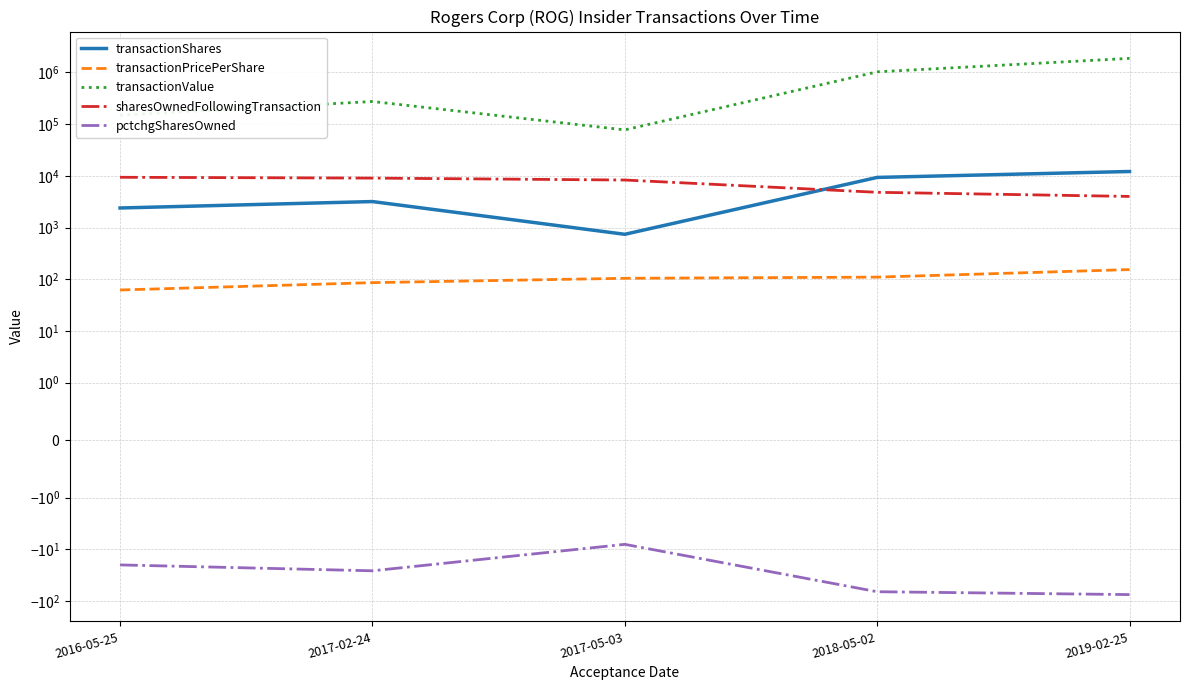

At which category is the sum across all series the highest?

2019-02-25